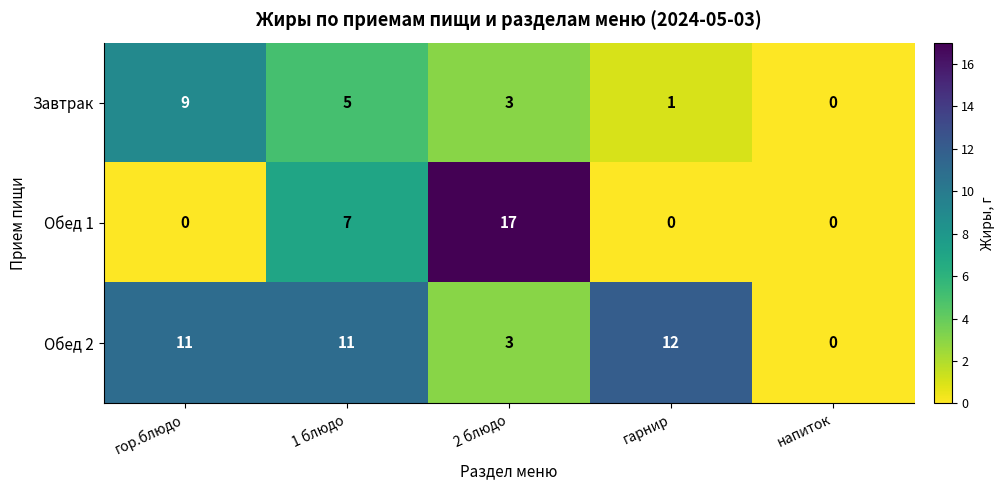

The Обед 1 series shows 0 at гарнир. True or false?

True